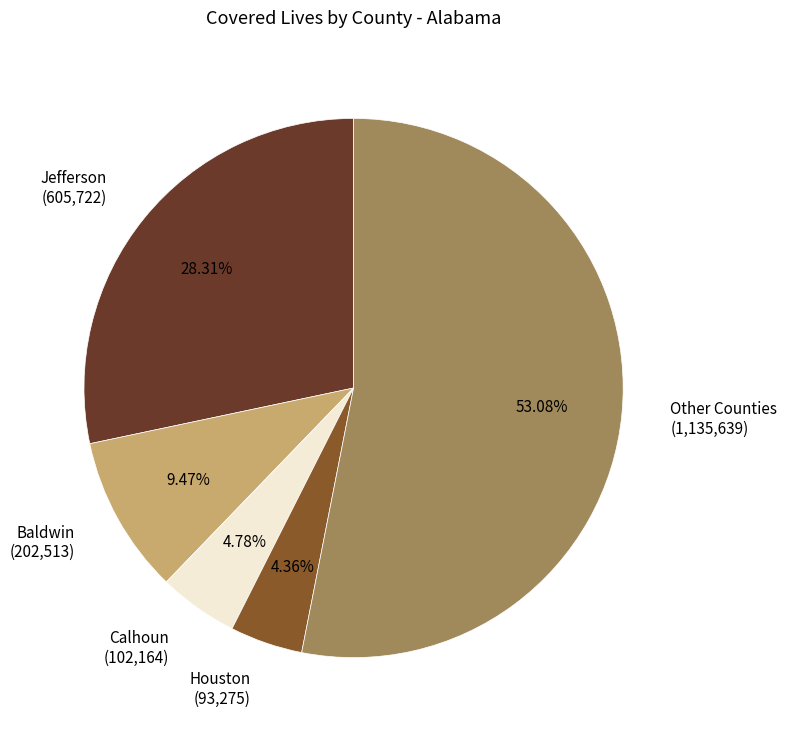

The Baldwin slice represents 9% of the pie. True or false?

True